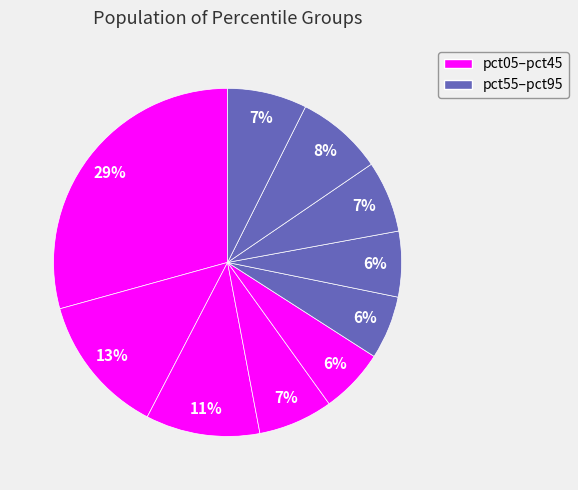

What is the smallest slice in the pie chart?

pct55